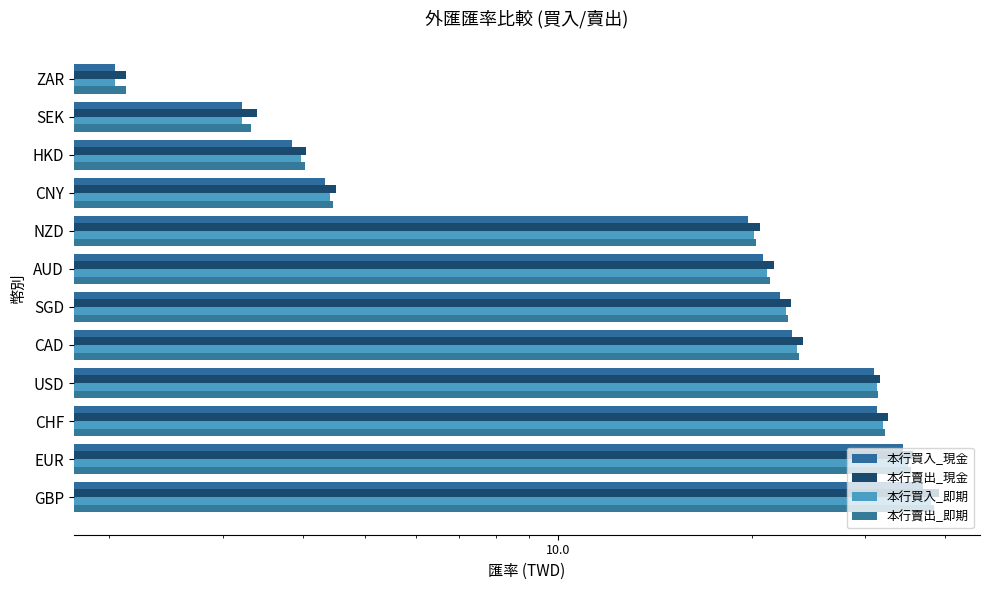

What are all the series names shown in the legend?

本行買入_現金, 本行賣出_現金, 本行買入_即期, 本行賣出_即期